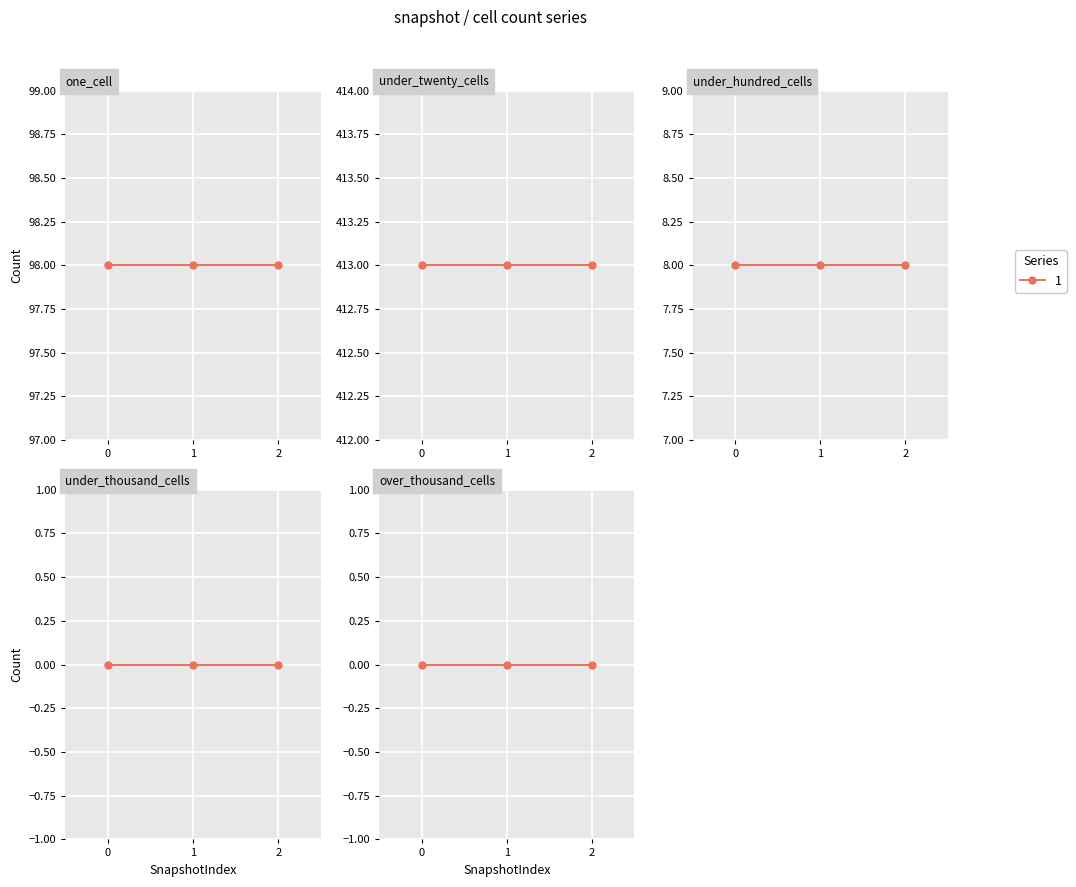

What is the average value of the one_cell series?

98